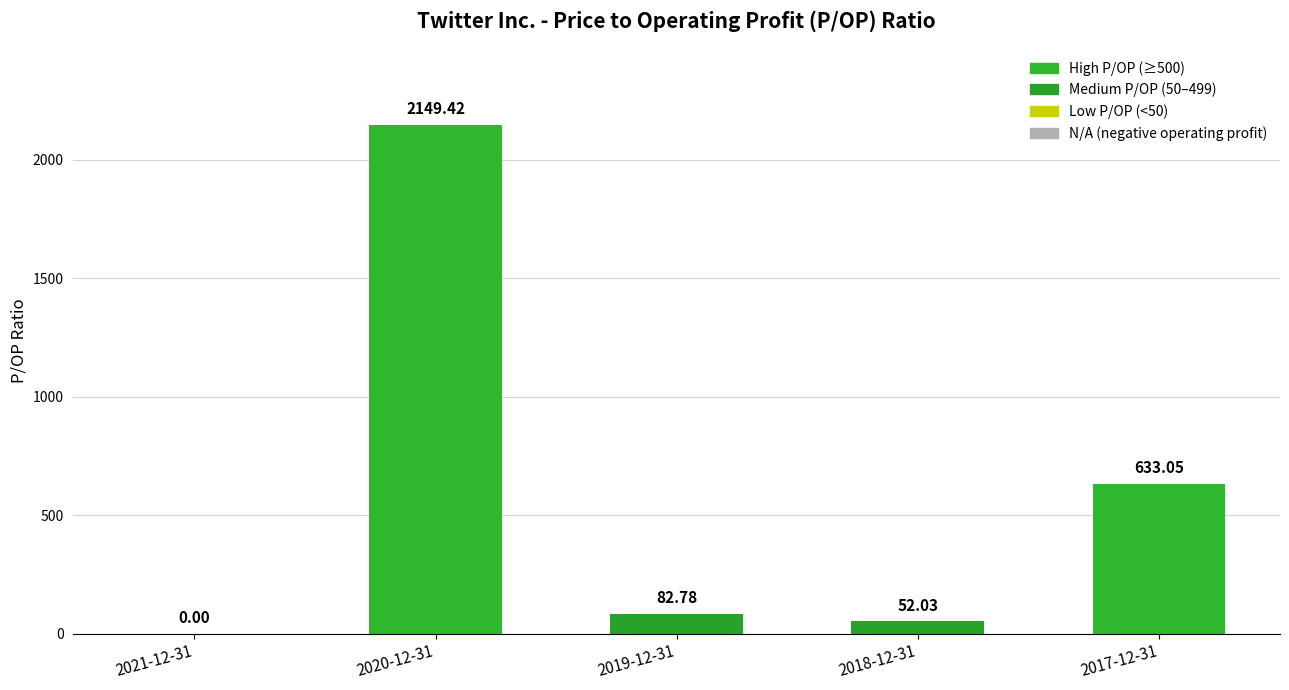

Which has a higher value, 2020-12-31 or 2019-12-31?

2020-12-31